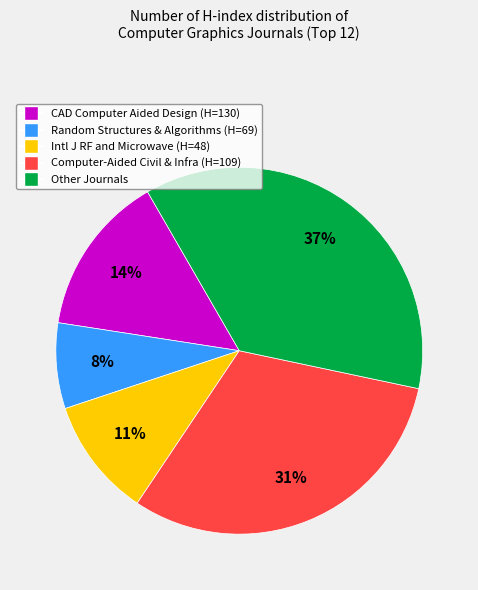

Is there a majority slice in this chart?

No